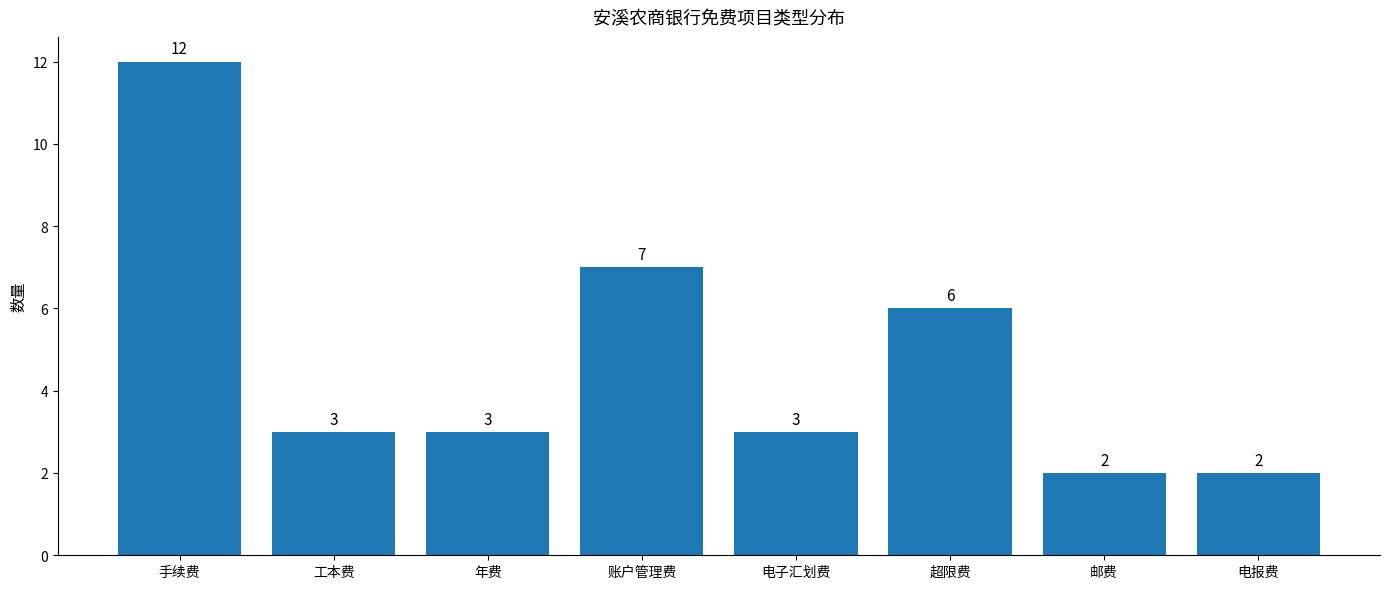

How many bars are there in total?

8